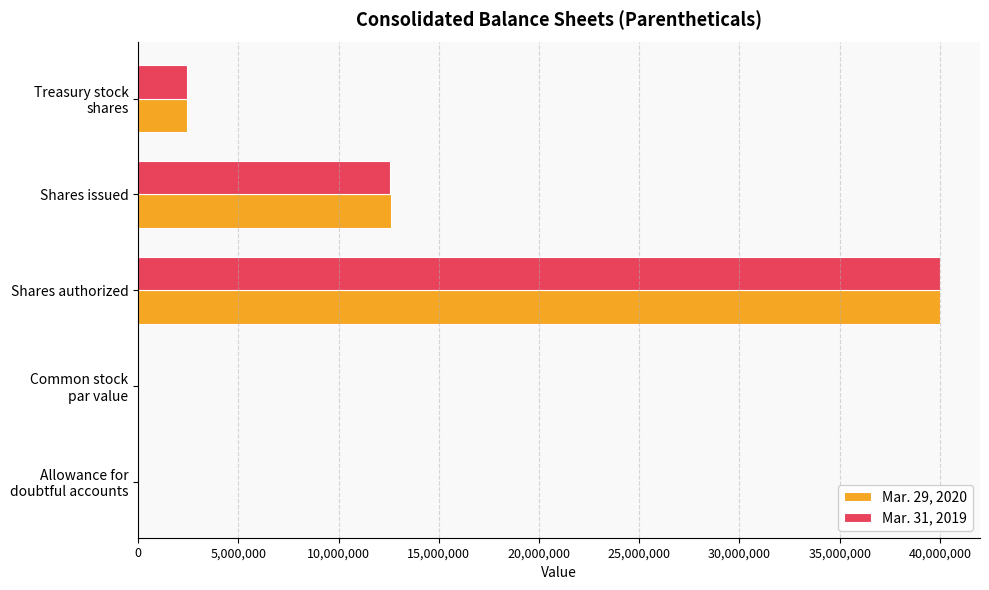

At which category is the sum across all series the highest?

Shares authorized